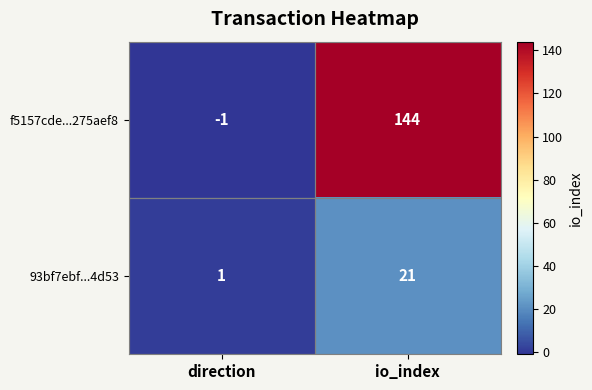

The value of f5157cde...275aef8 at direction is -1. True or false?

True